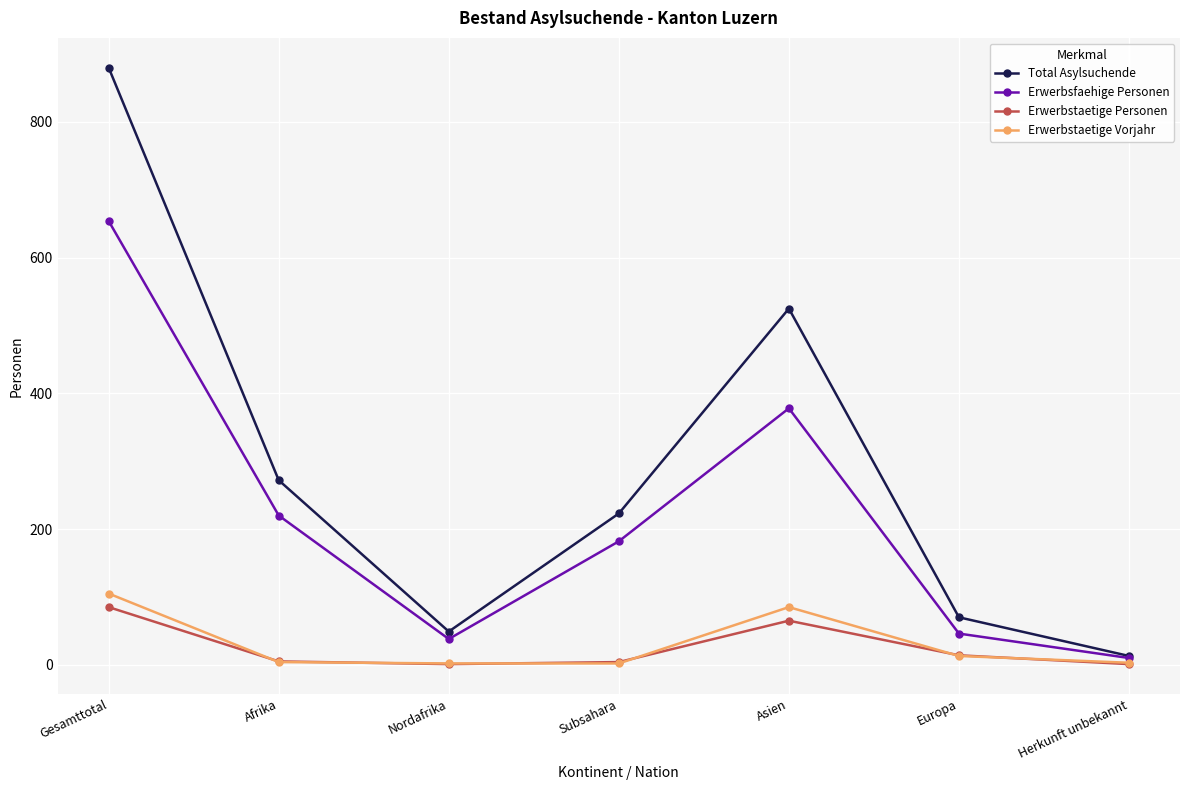

What is the sum of the Erwerbsfaehige Personen values at Asien and Europa?

424